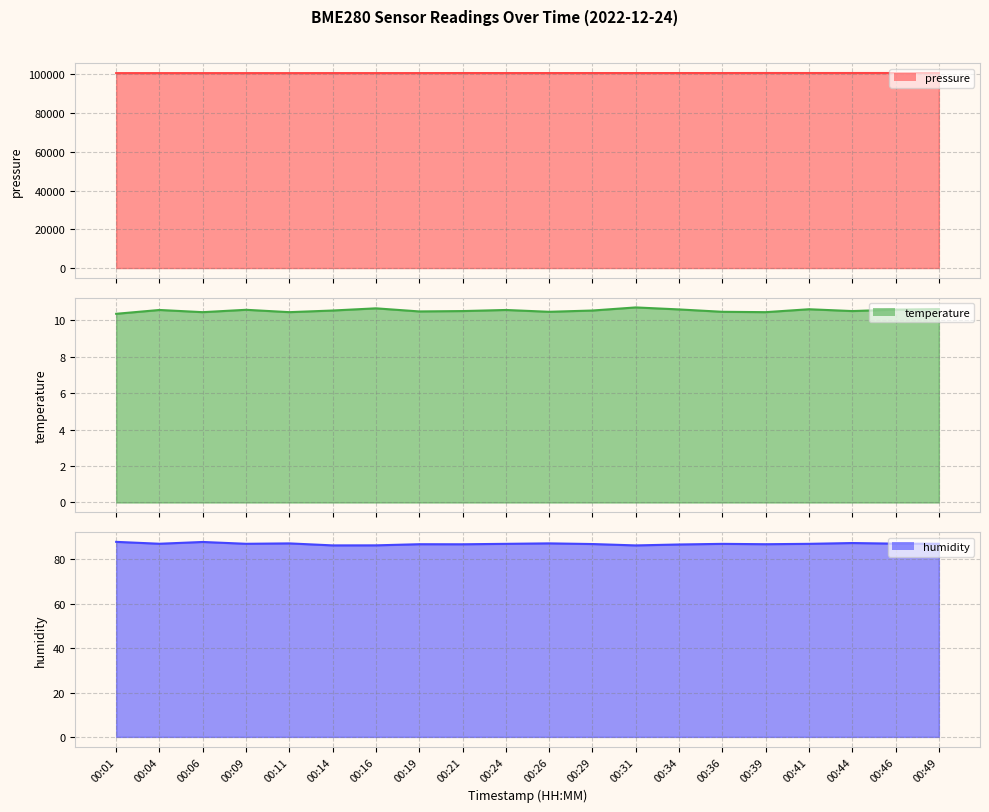

At which label is temperature line closest to 10?

00:01